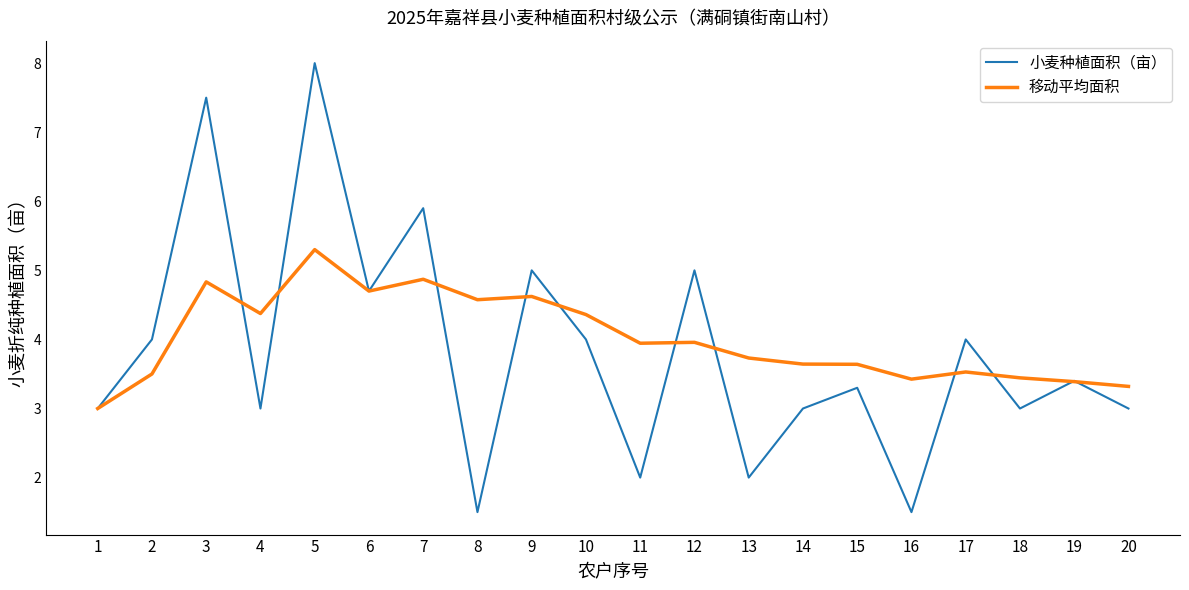

Rank the series by their maximum value, from lowest to highest.

移动平均面积, 小麦种植面积（亩）